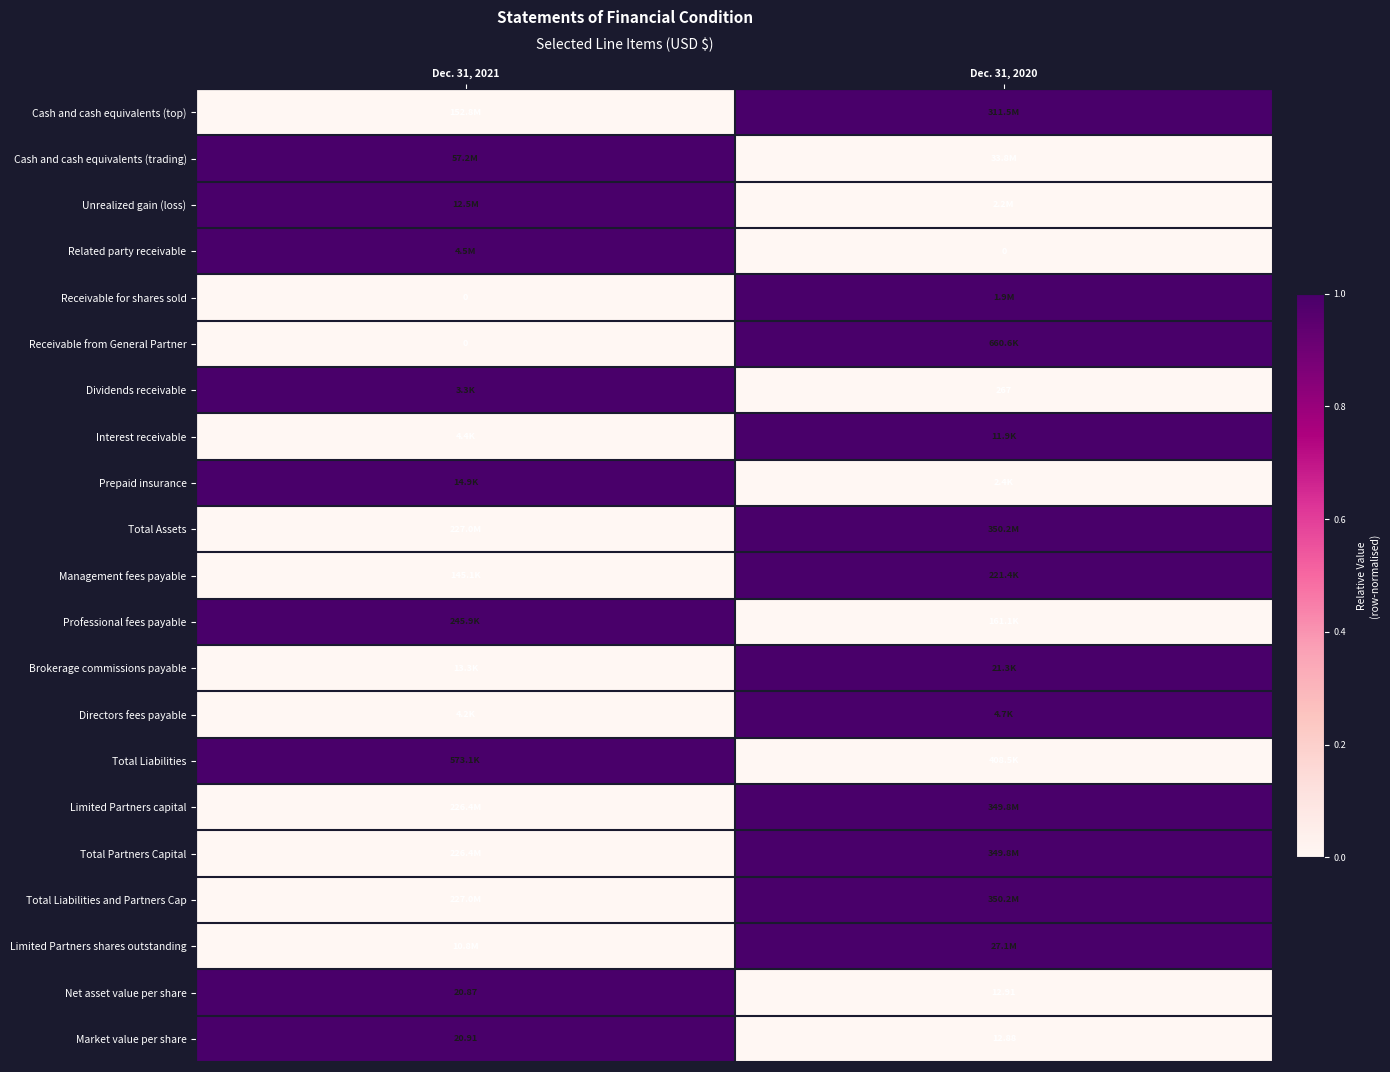

Is the value of Directors fees payable at Dec. 31, 2020 greater than the value of Limited Partners capital at Dec. 31, 2021?

Yes